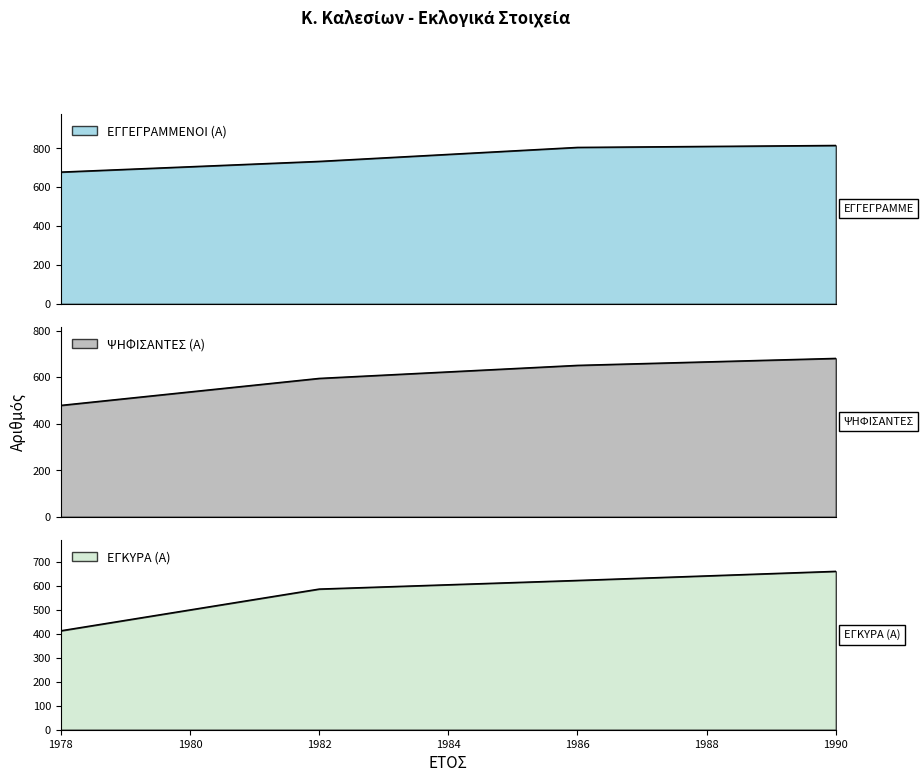

How many data points in ΨΗΦΙΣΑΝΤΕΣ (Α) are less than 651?

2